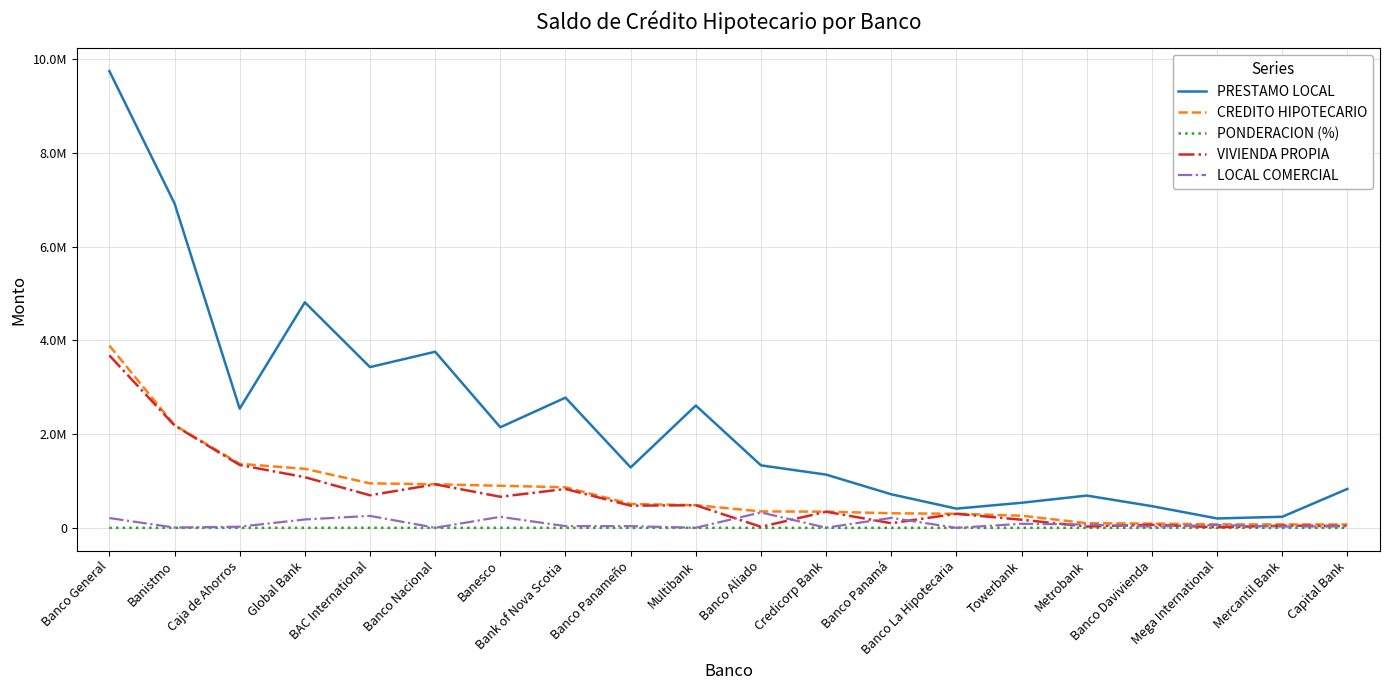

What are all the series names shown in the legend?

PRESTAMO LOCAL, CREDITO HIPOTECARIO, PONDERACION (%), VIVIENDA PROPIA, LOCAL COMERCIAL